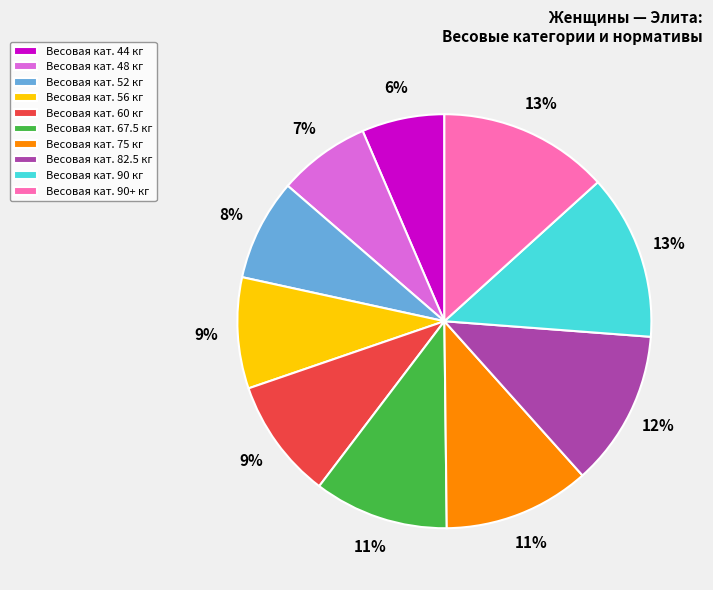

To the nearest percent, what percentage of the pie is Весовая кат. 44 кг?

6%